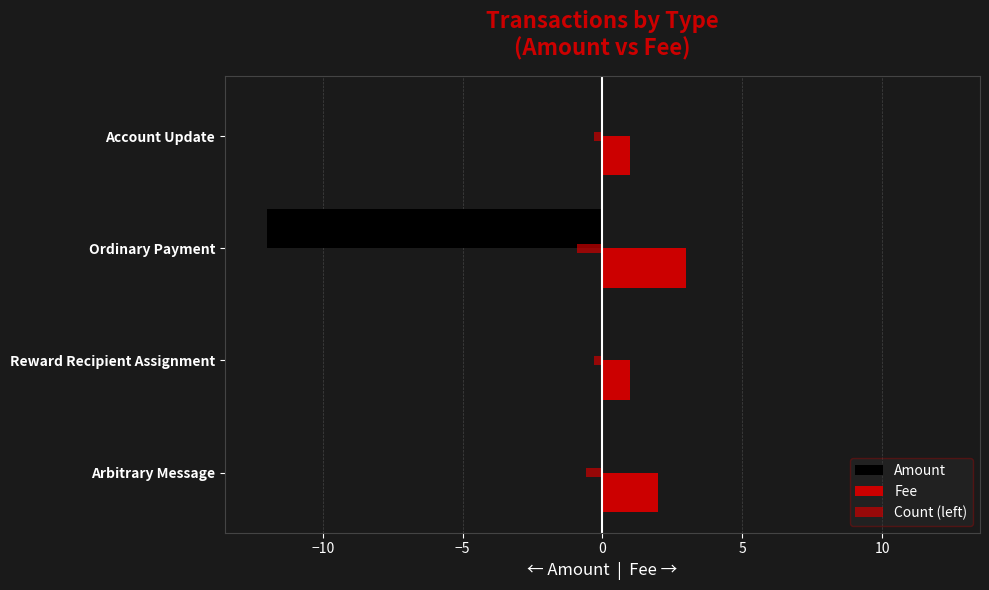

How many data points does each series have?

4